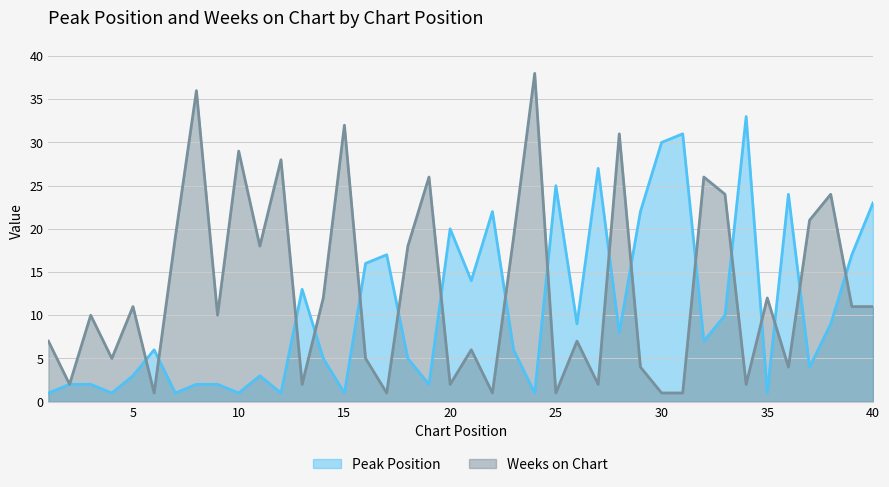

What is the approximate value of Weeks on Chart at 34?

2